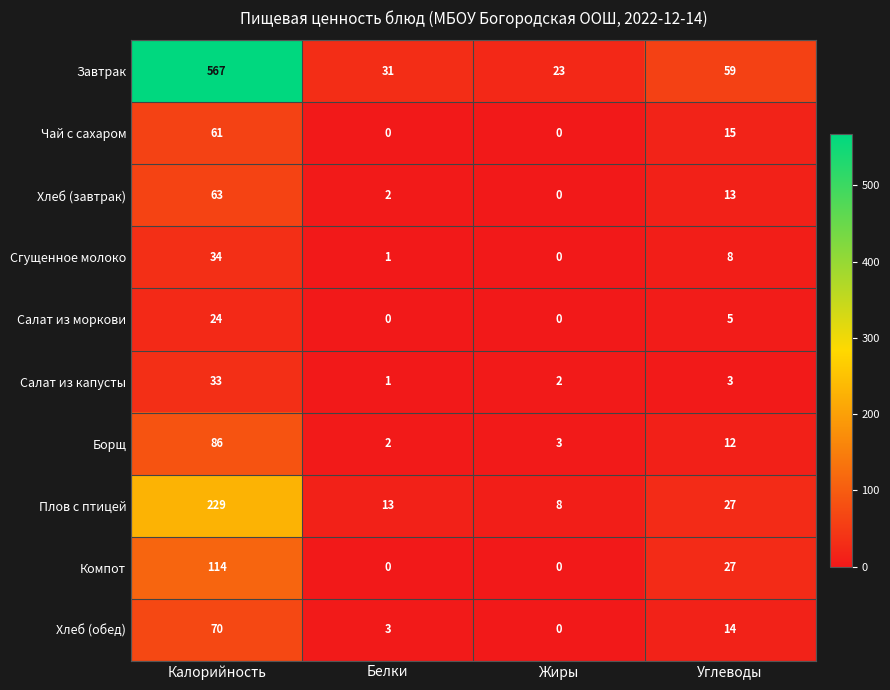

Rank the series by their maximum value, from highest to lowest.

Завтрак, Плов с птицей, Компот, Борщ, Хлеб (обед), Хлеб (завтрак), Чай с сахаром, Сгущенное молоко, Салат из капусты, Салат из моркови